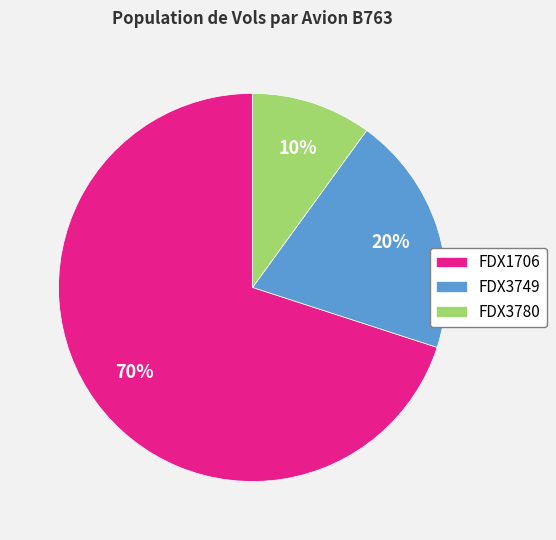

Does FDX1706 account for over 50% of the chart?

Yes